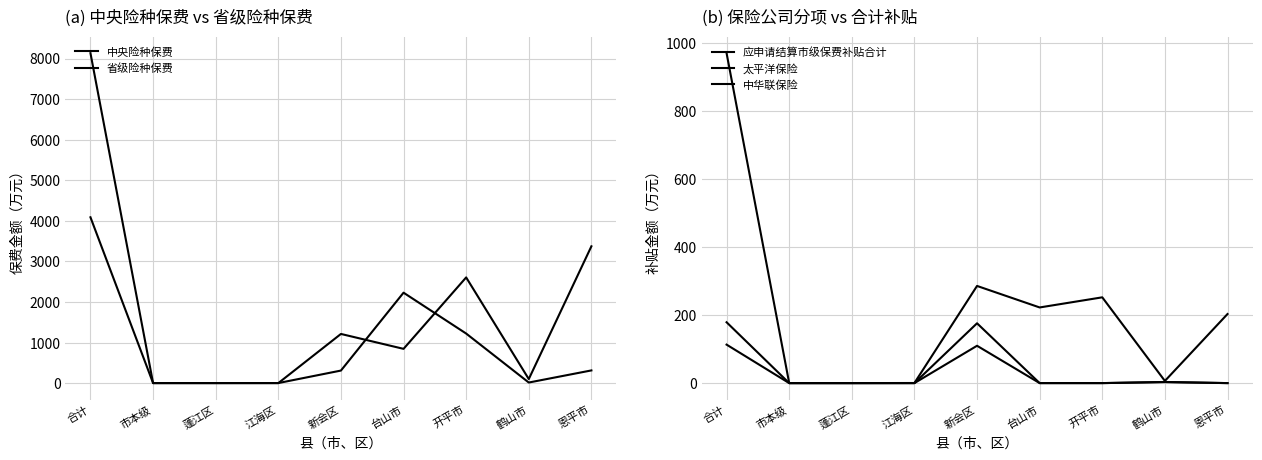

What position from the left is 开平市?

7